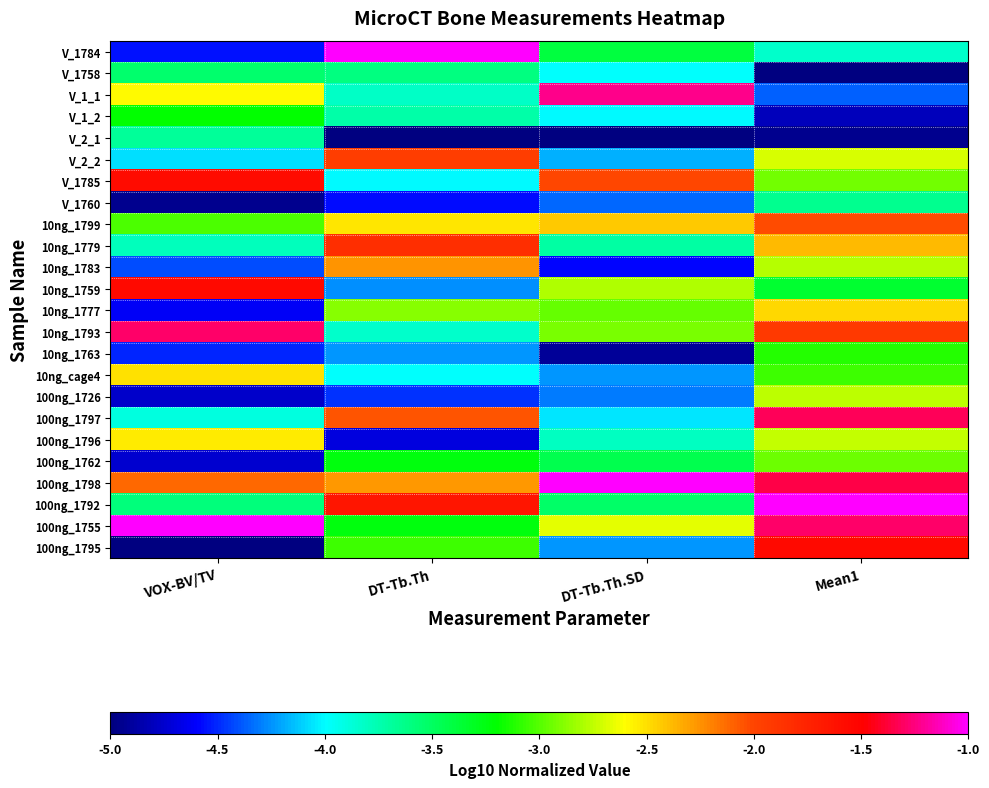

Between DT-Tb.Th.SD and Mean1, which is larger?

DT-Tb.Th.SD